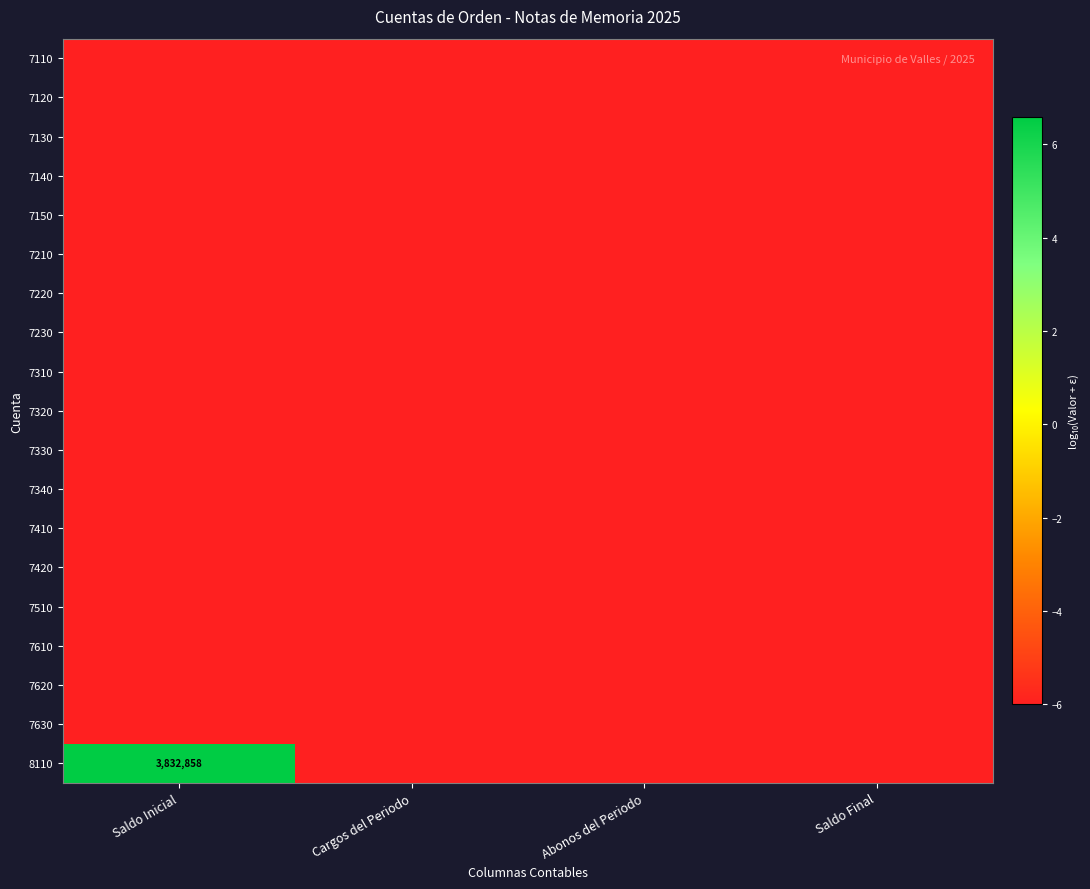

What is the smallest value displayed?

-6.0